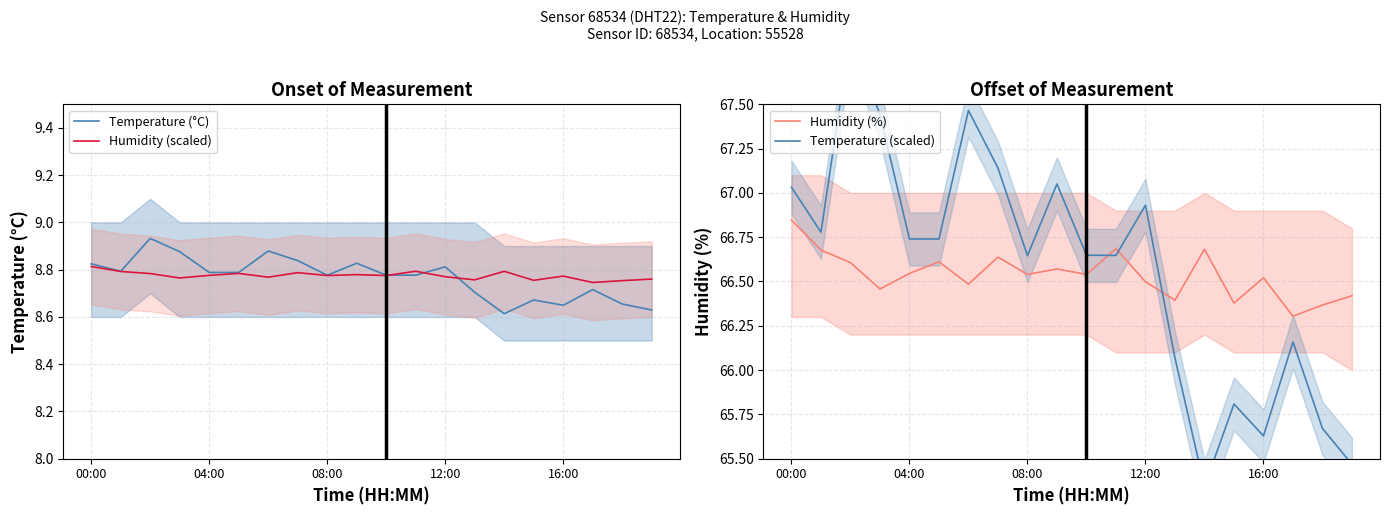

What is the sum of the Humidity (%) values at 11 and 6?

133.2